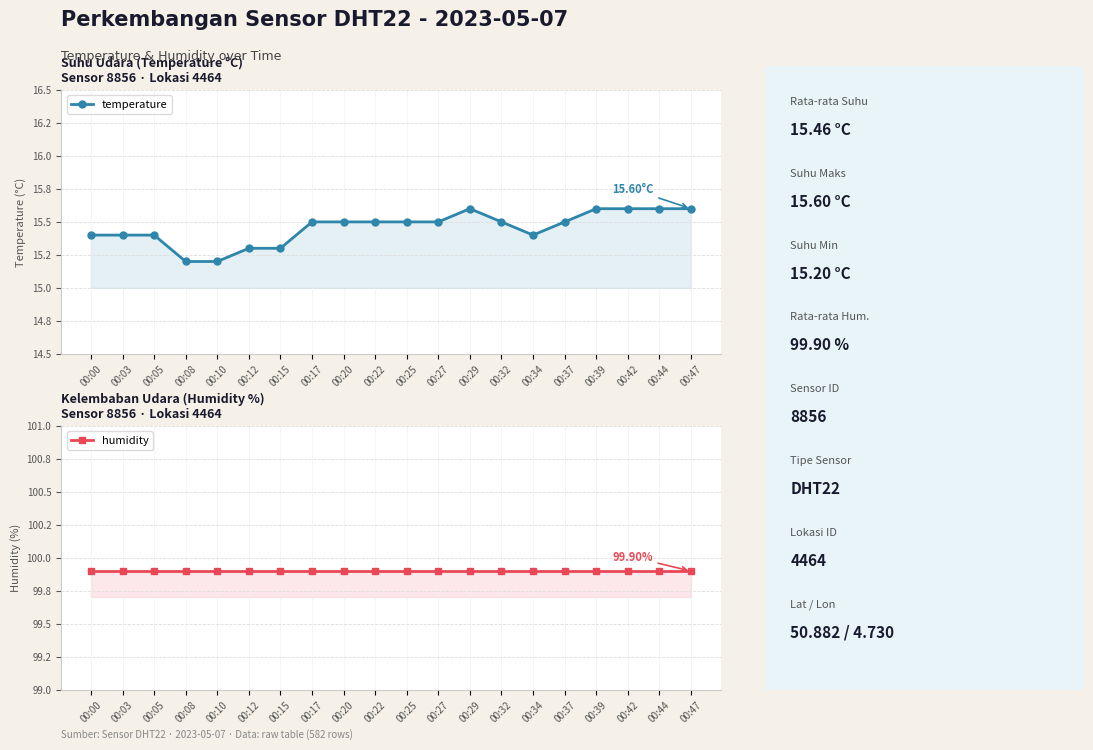

What is the smallest value displayed?

15.2